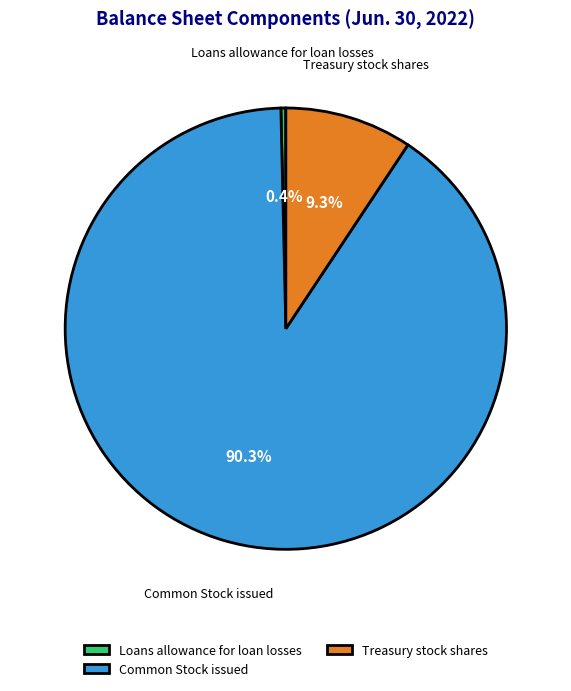

Which has a higher value, Loans allowance for loan losses or Treasury stock shares?

Treasury stock shares